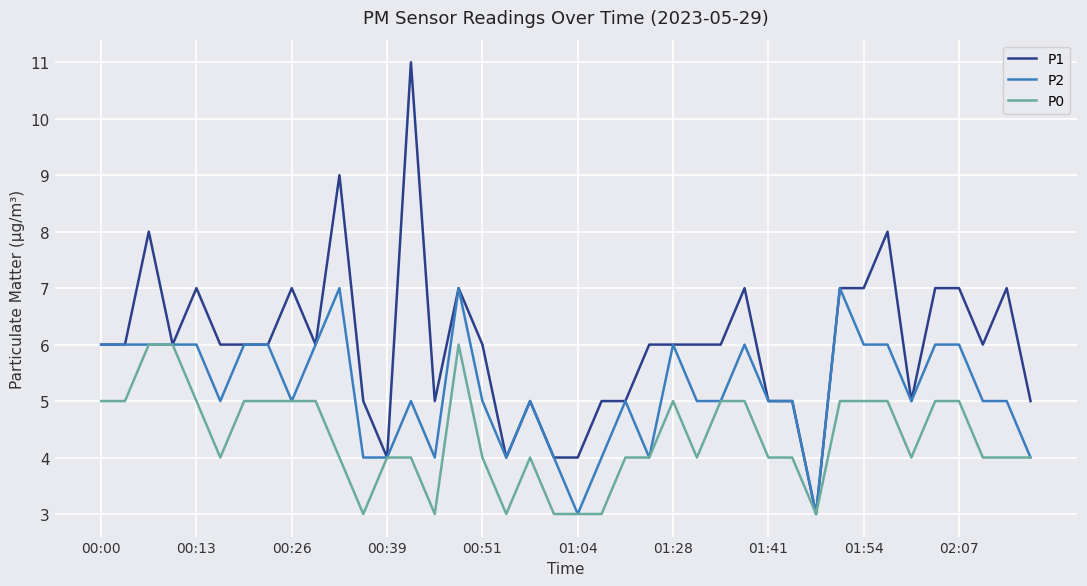

Is this an area chart (filled region under the line)?

No